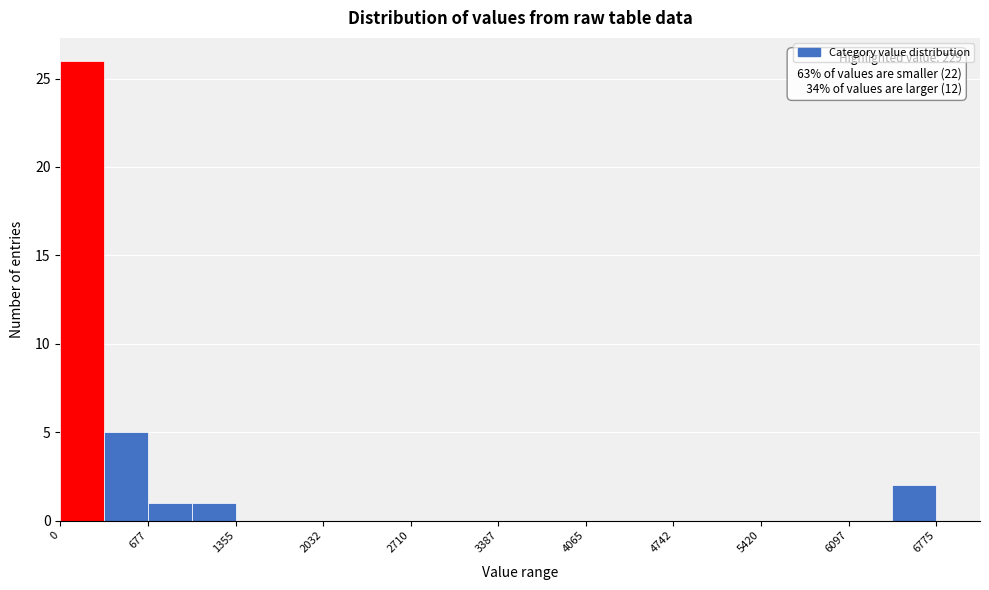

Read against the x-axis, roughly where is the centre of the tallest bar?

200